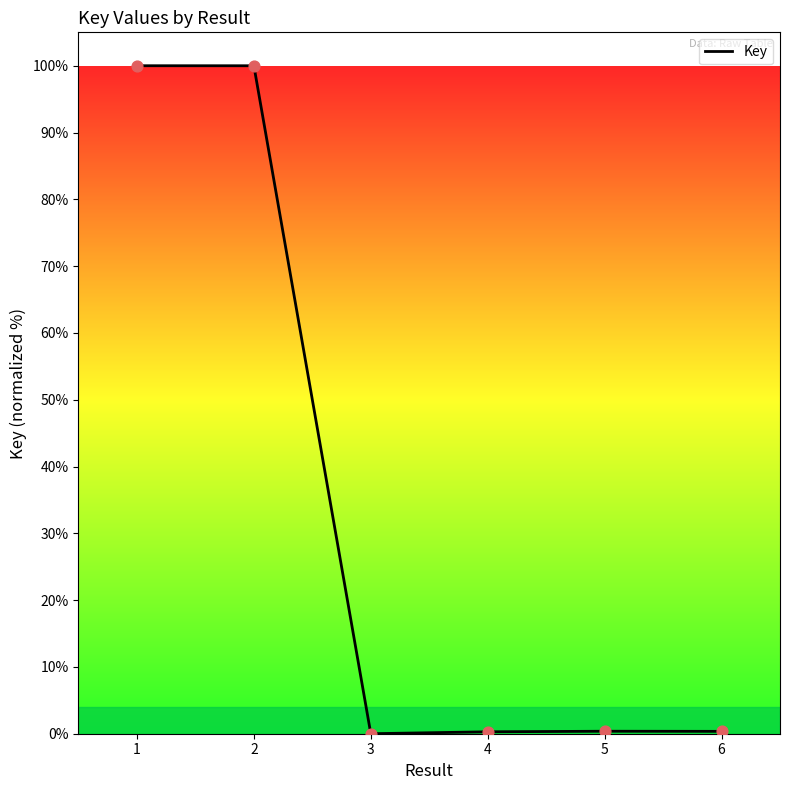

Between 5 and 1, which is larger?

1